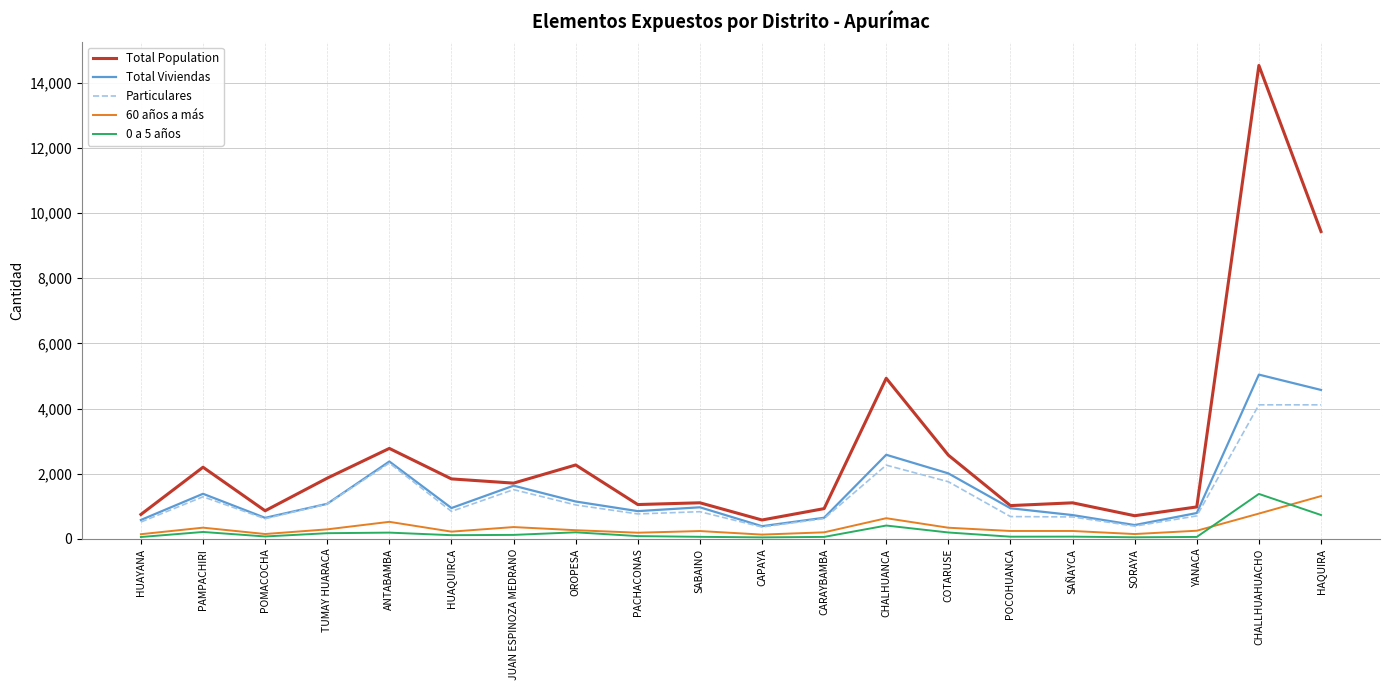

What is the total value across all series at OROPESA?

4926